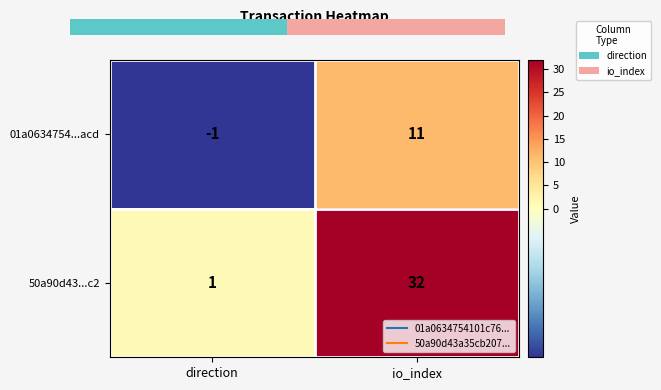

Is it true that 01a0634754...acd equals 16 at io_index?

False